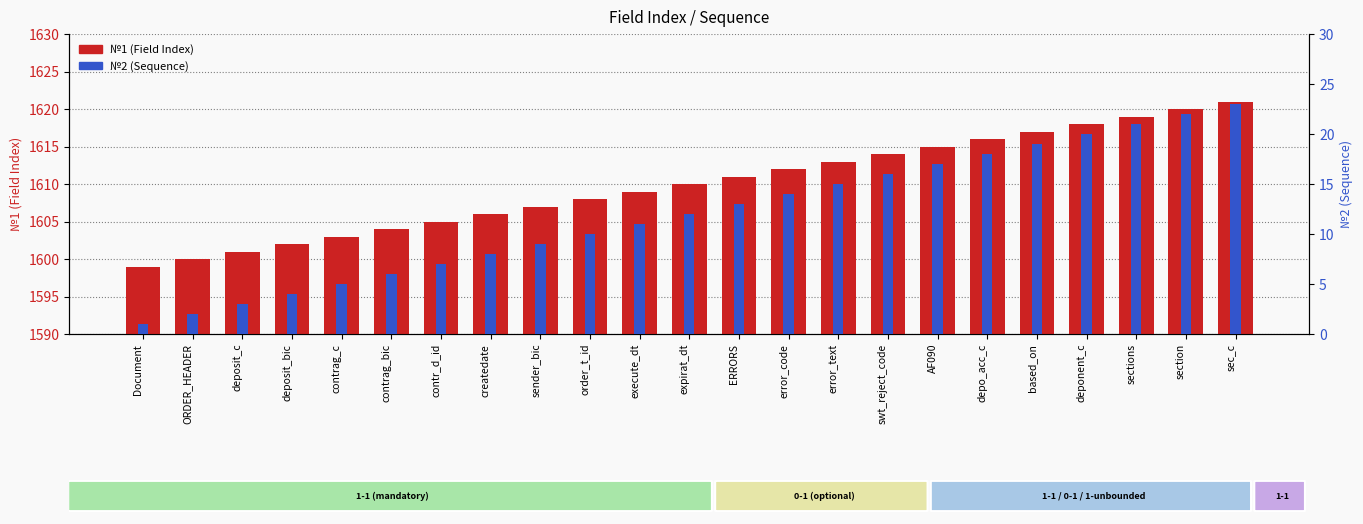

Which has a higher value, ERRORS or error_code?

error_code